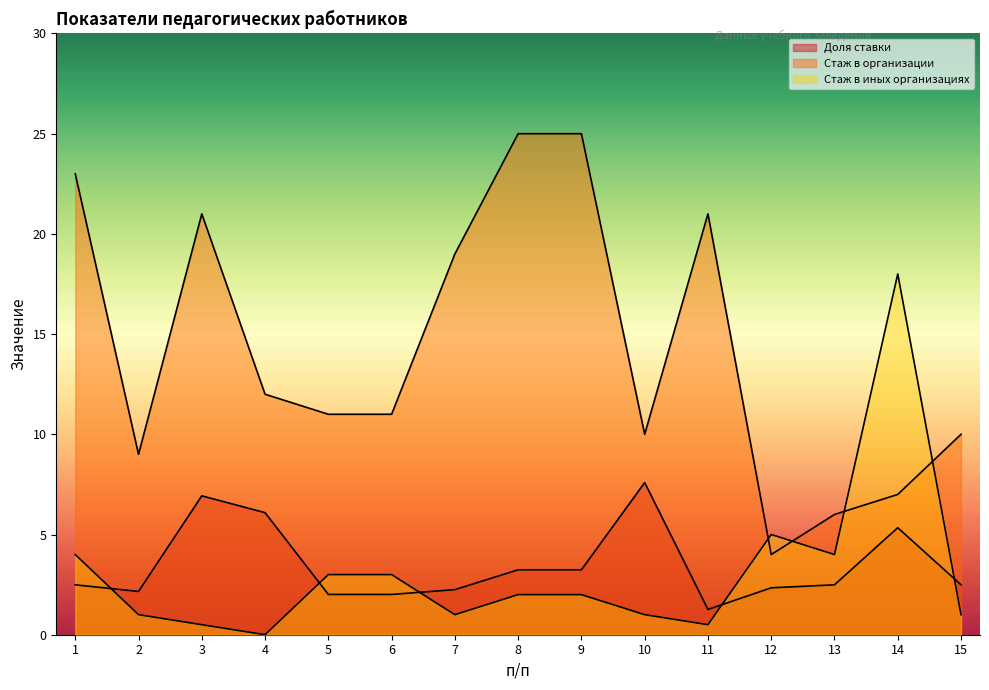

List the labels in order of Стаж в организации value, largest first.

8, 9, 1, 3, 11, 7, 4, 5, 6, 10, 15, 2, 14, 13, 12